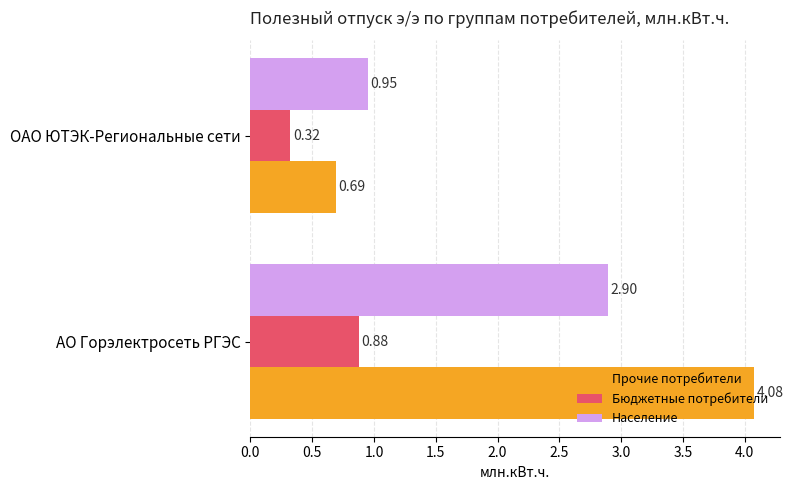

What are all the series names shown in the legend?

Прочие потребители, Бюджетные потребители, Население